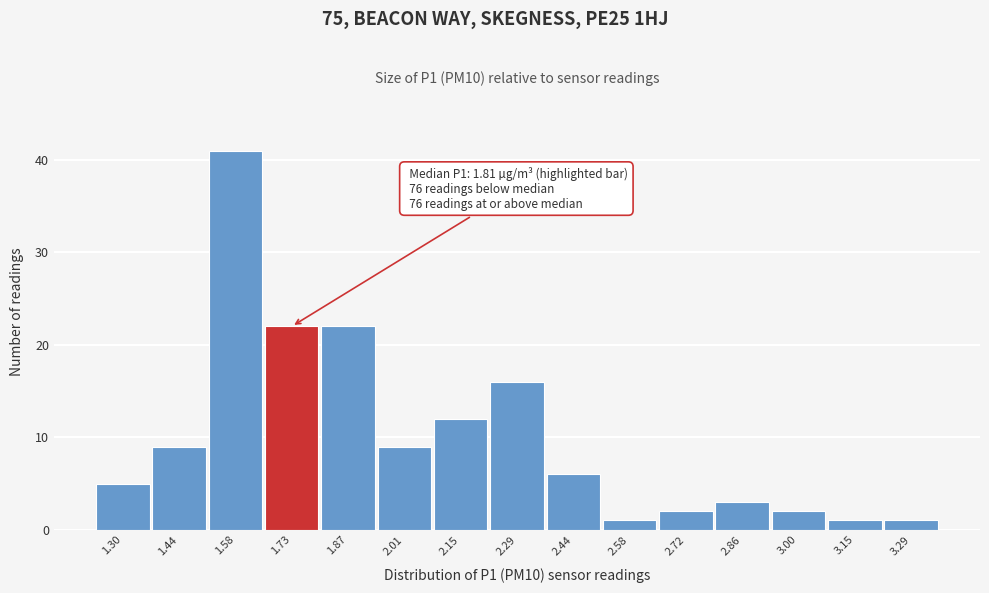

Reading right to left, list all the values displayed in this chart.

1	1	2	3	2	1	6	16	12	9	22	22	41	9	5